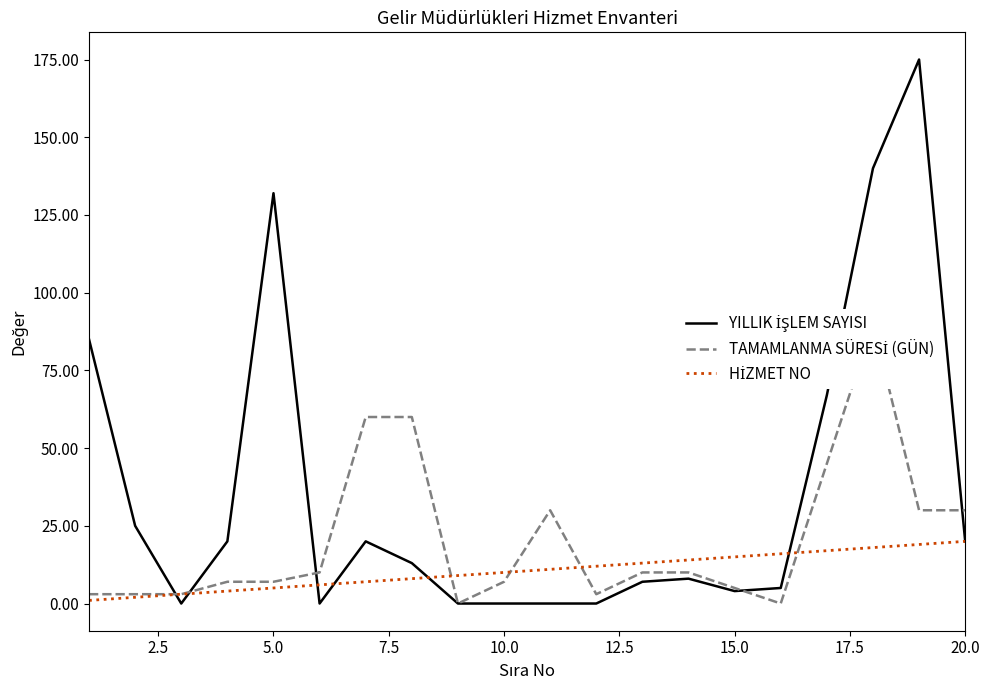

What is the average value of the TAMAMLANMA SÜRESİ (GÜN) series?

21